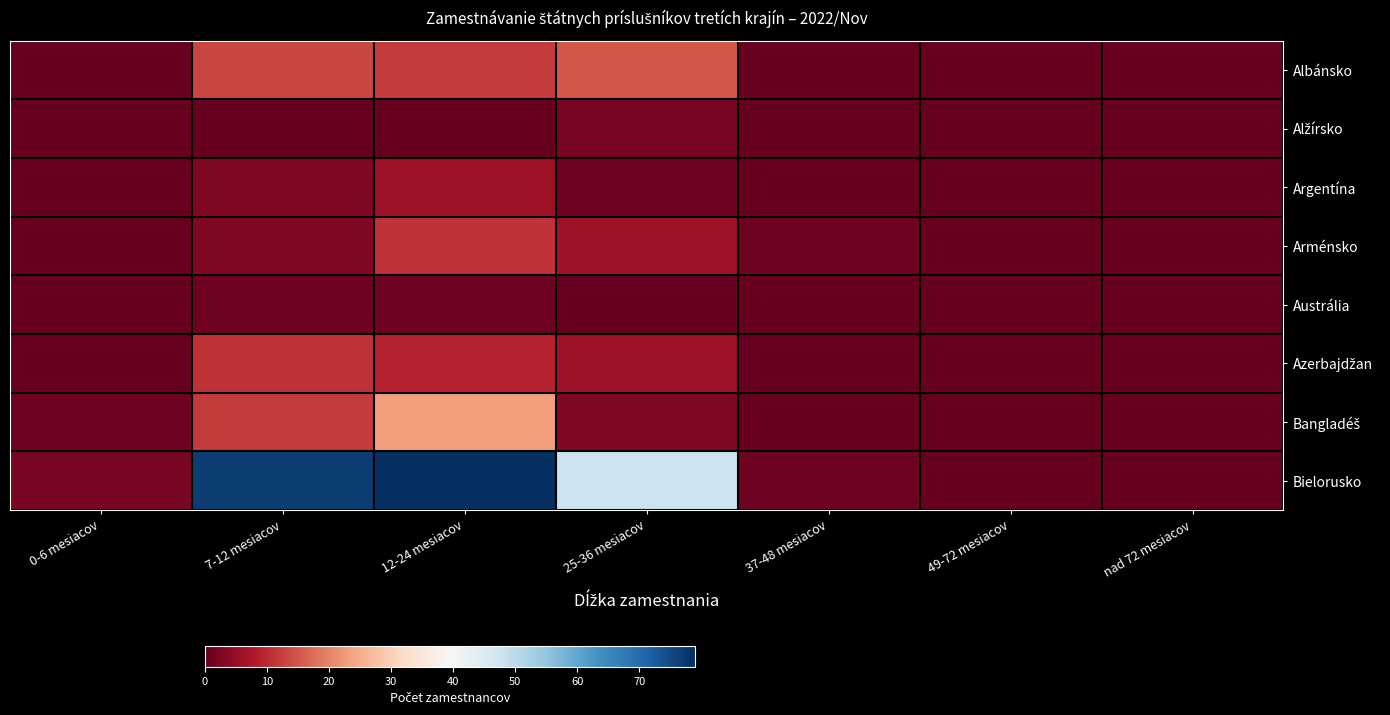

What is the maximum value shown in the chart?

79